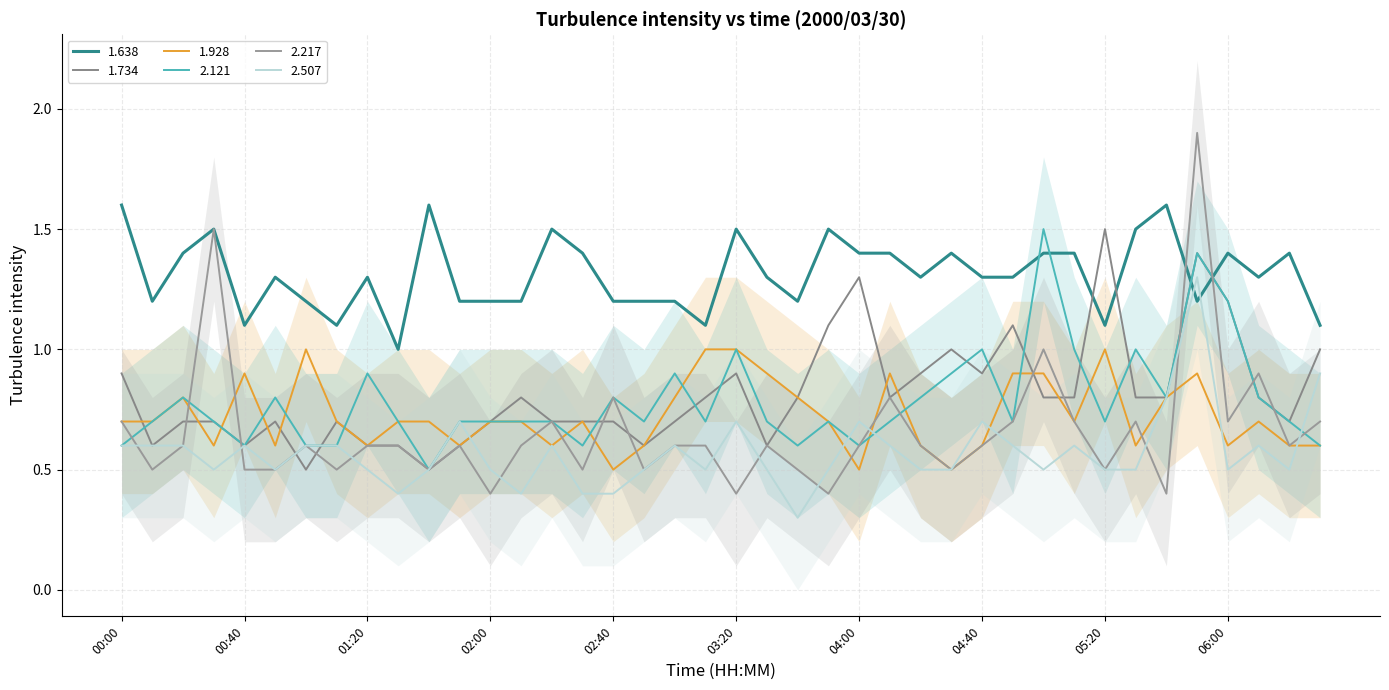

What is the difference between the maximum and minimum values in the 2.507 series?

1.0